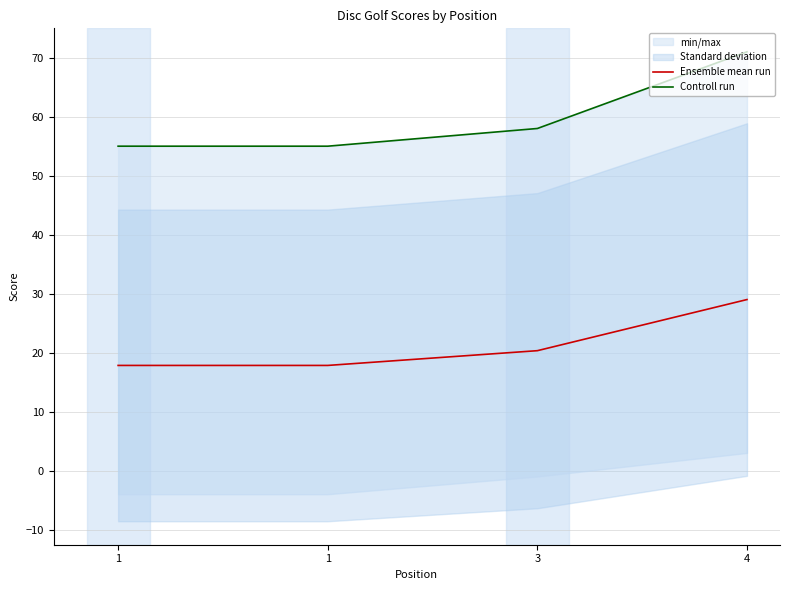

At which category does the chart reach its minimum across all series?

1